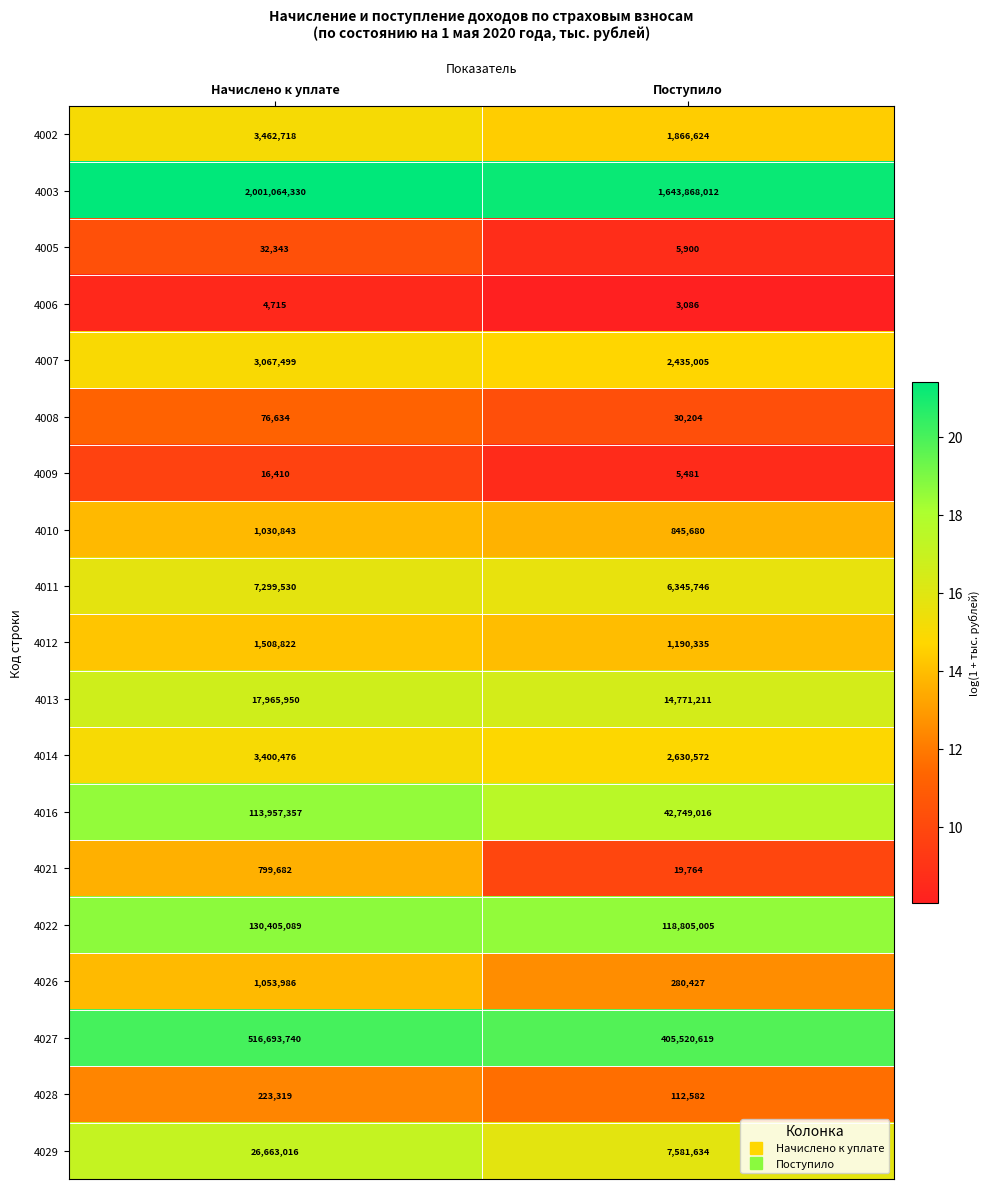

At which category is the sum across all series the highest?

Начислено к уплате